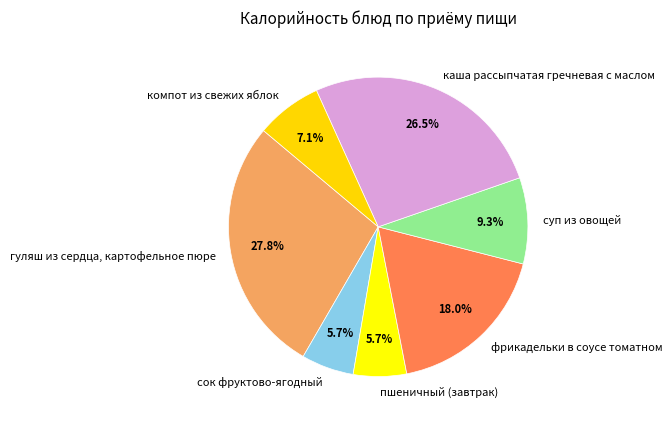

Between суп из овощей and каша рассыпчатая гречневая с маслом, which is larger?

каша рассыпчатая гречневая с маслом